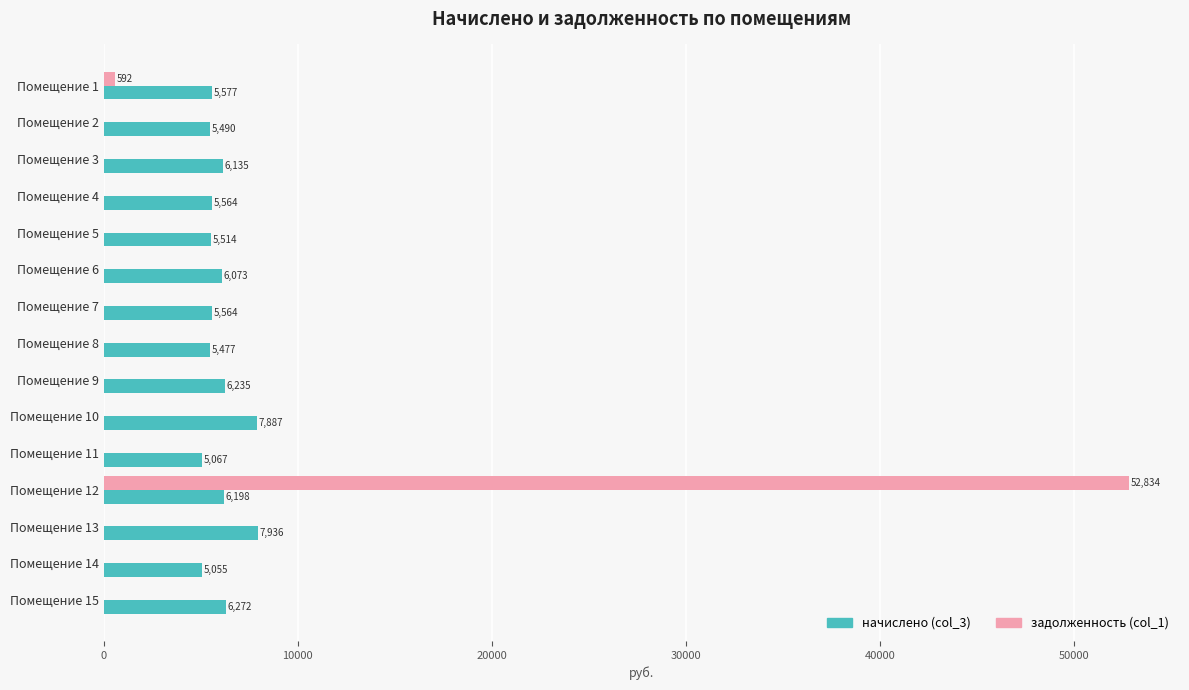

Which series changed the most between Помещение 6 and Помещение 8?

начислено (col_3)